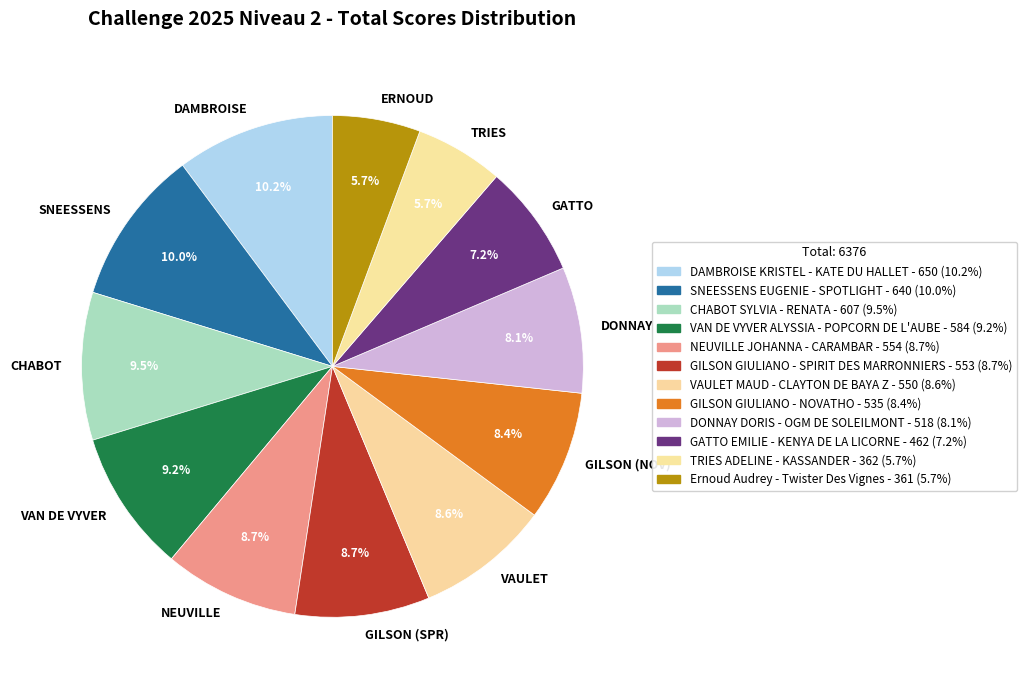

How much of the chart is everything except VAN DE VYVER?

90.8%